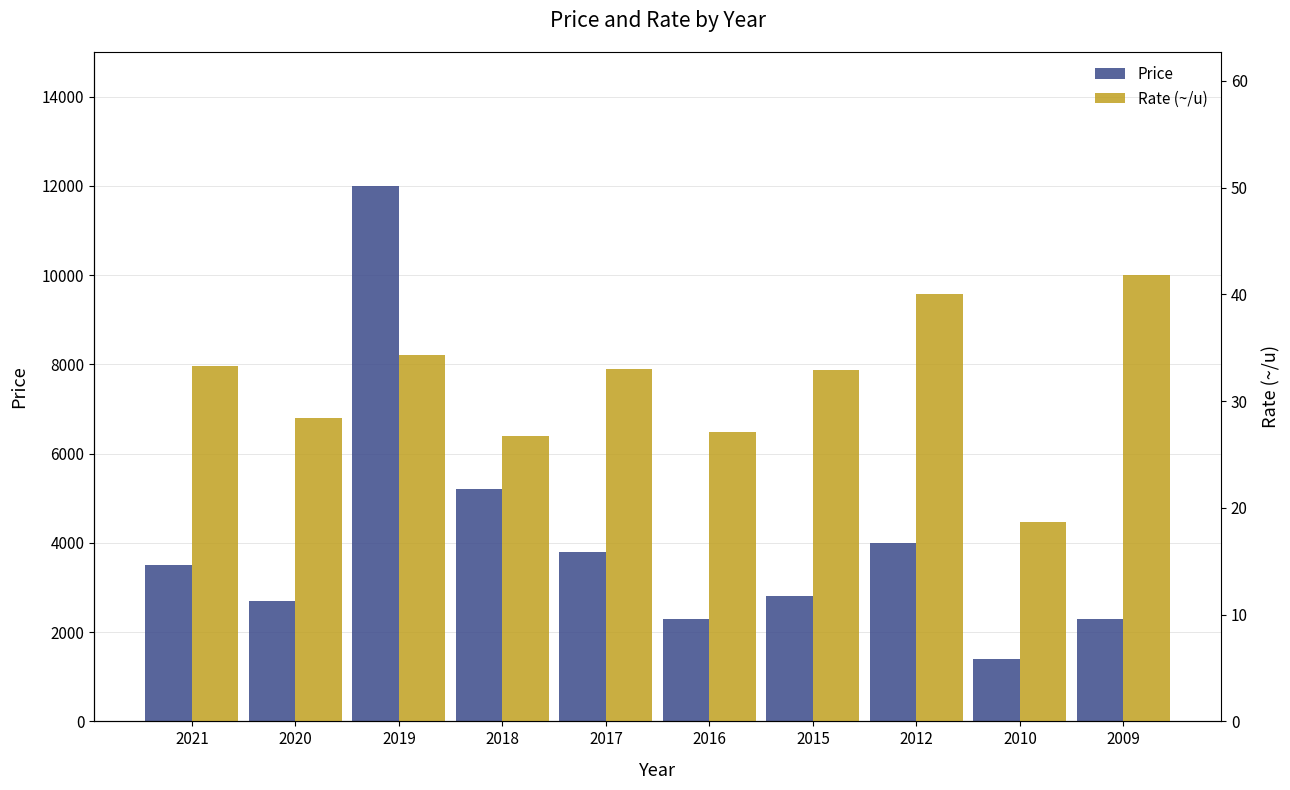

What is the greatest value displayed?

12000.0